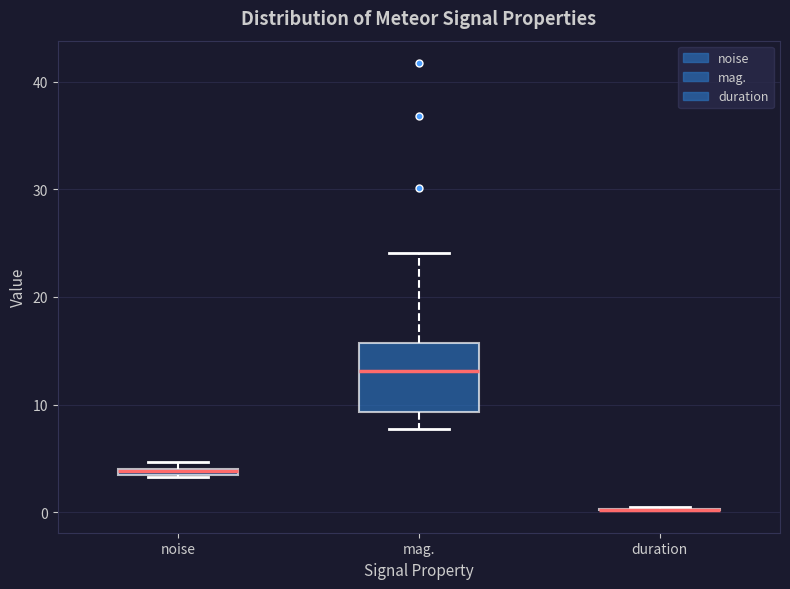

Which box is the tallest, from its lower edge to its upper edge?

mag.